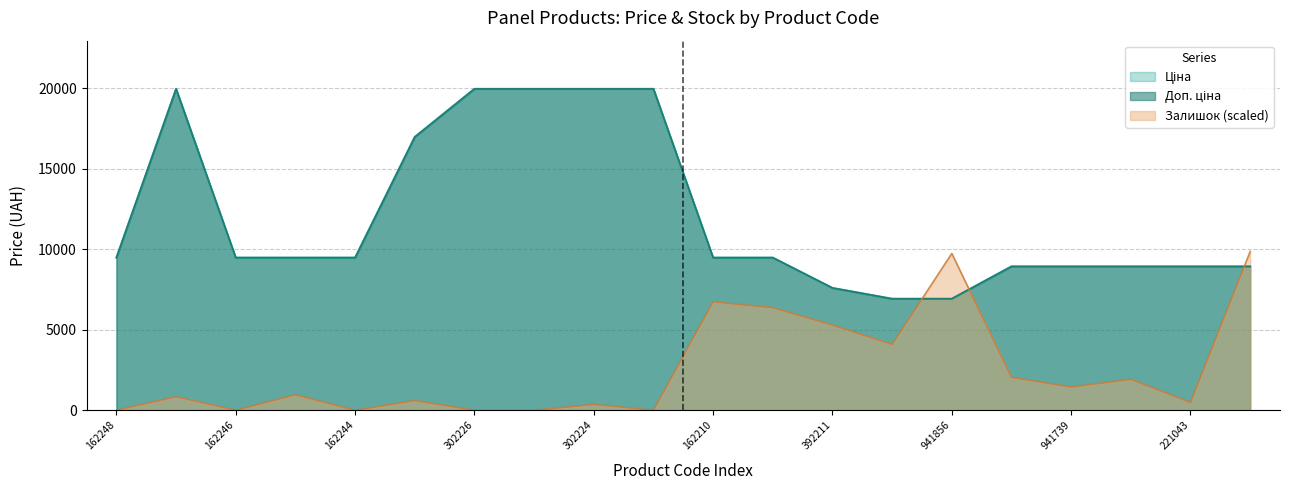

Is the value of Доп. ціна at 162210 greater than the value of Ціна at 162244?

No